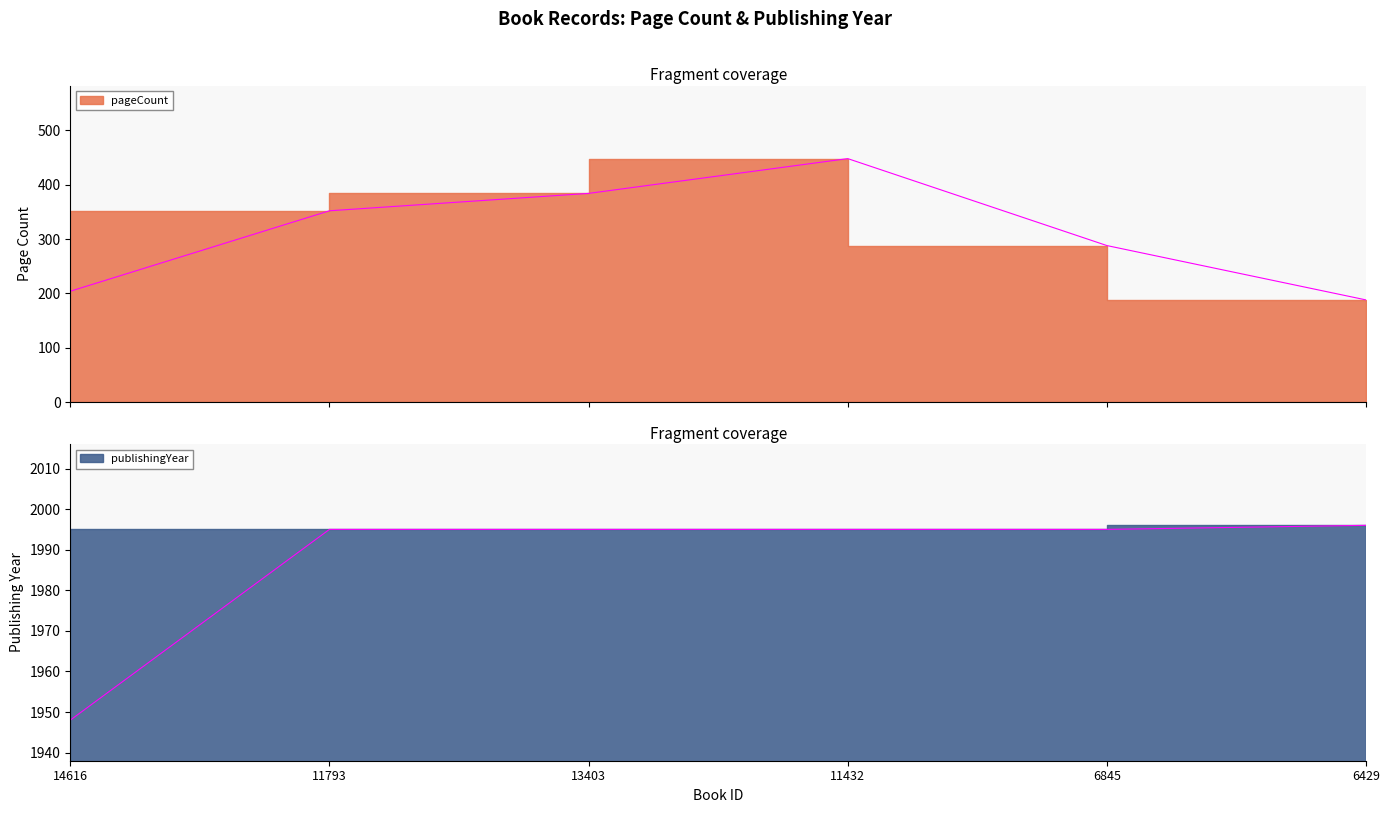

Which category has the lowest value in the pageCount series?

6429